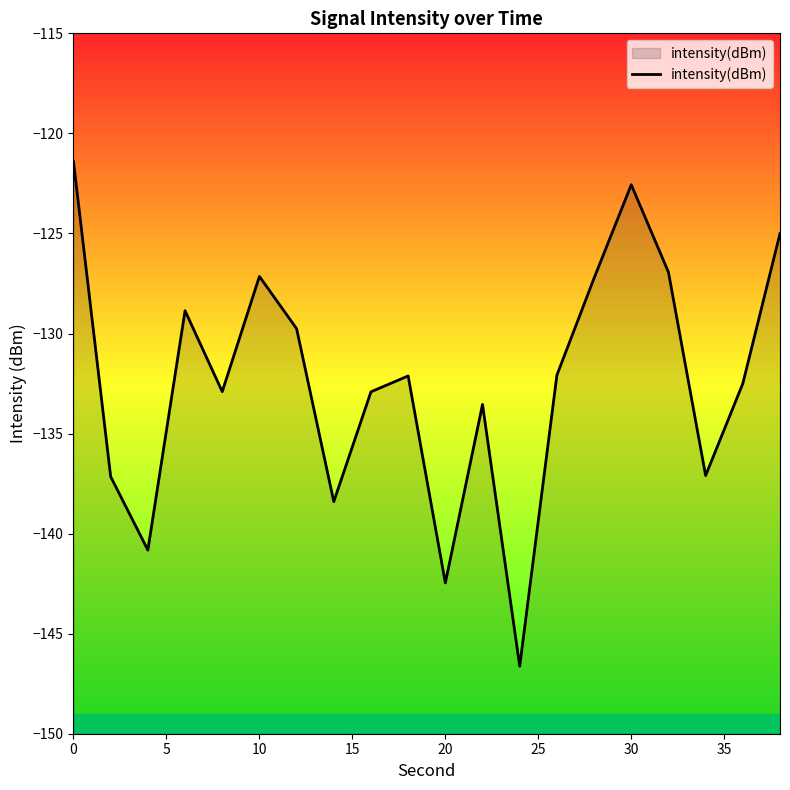

What is the greatest value displayed?

-121.4